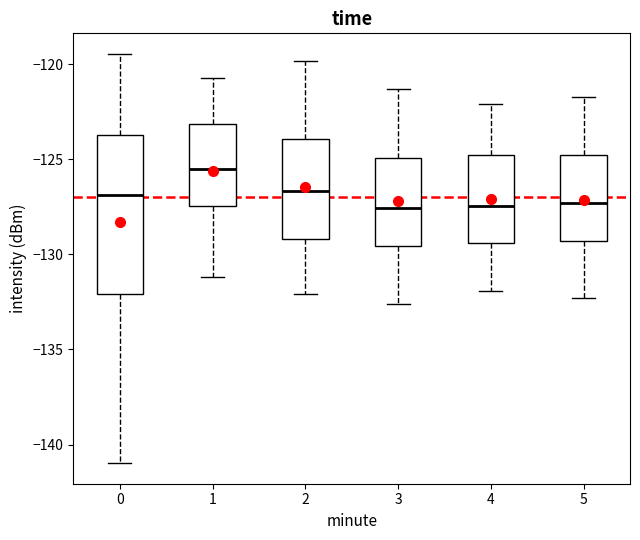

Reading left to right, transcribe this box plot: for each box, give where its median line is, the range the box spans, and where its two whiskers end, as read against the y-axis. The values are not printed on the chart, so give them approximately, as read against the axis.

0: median -127.0, box -132.0 to -123.5, whiskers -141.0 to -119.5
1: median -125.5, box -127.5 to -123.0, whiskers -131.0 to -120.5
2: median -126.5, box -129.0 to -124.0, whiskers -132.0 to -120.0
3: median -127.5, box -129.5 to -125.0, whiskers -132.5 to -121.5
4: median -127.5, box -129.5 to -124.5, whiskers -132.0 to -122.0
5: median -127.5, box -129.5 to -124.5, whiskers -132.5 to -121.5